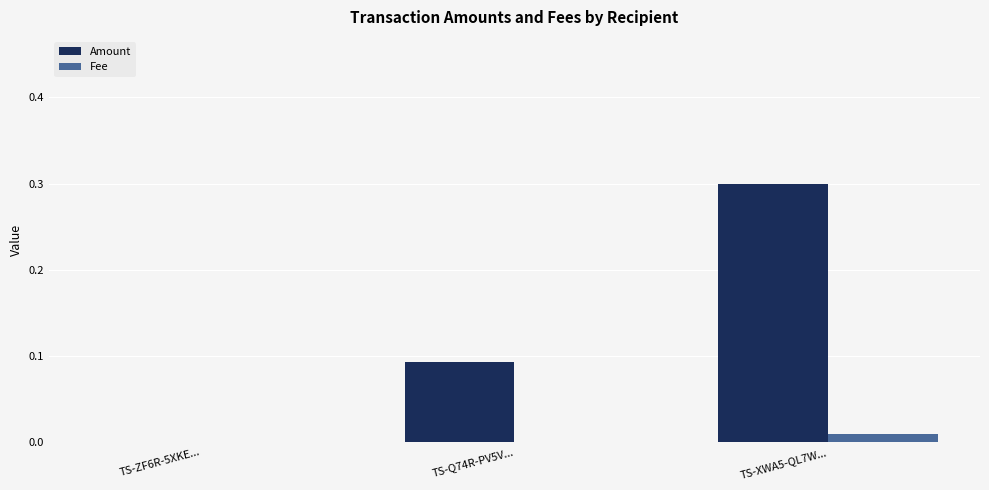

What is the greatest value displayed?

0.3